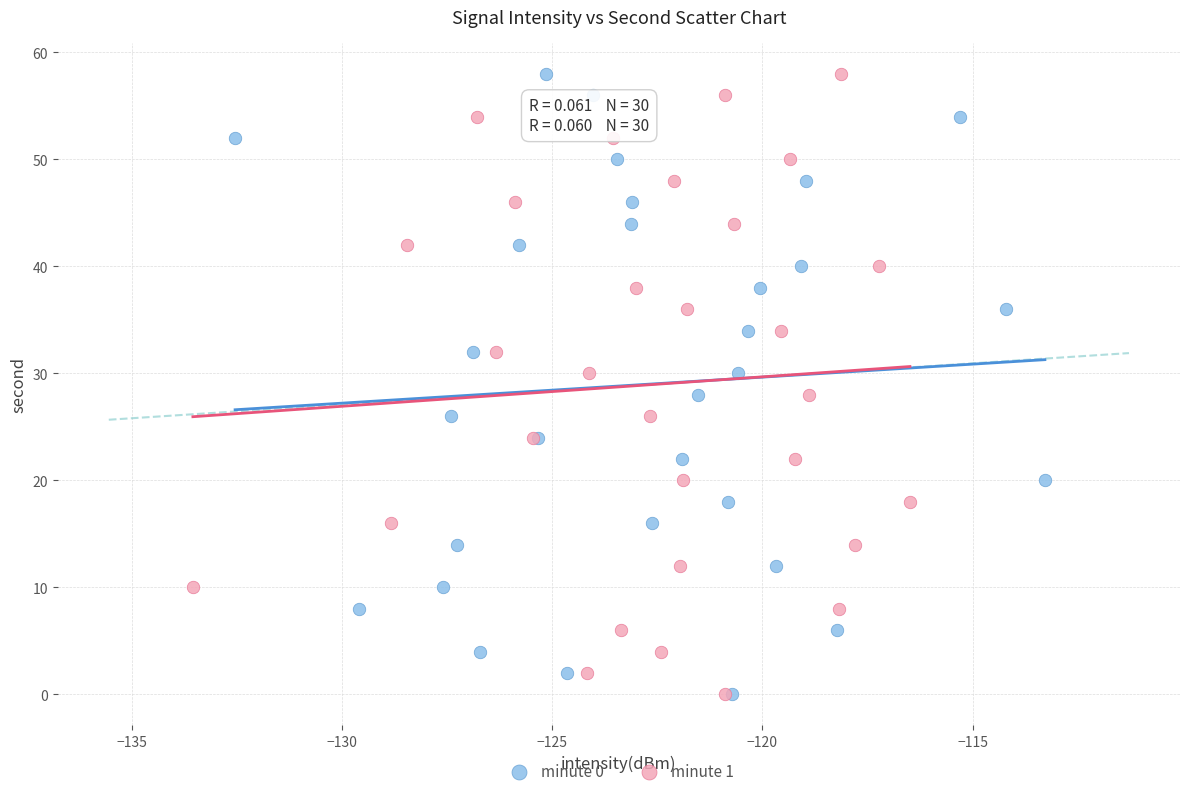

What are all the series names shown in the legend?

minute 0, minute 1